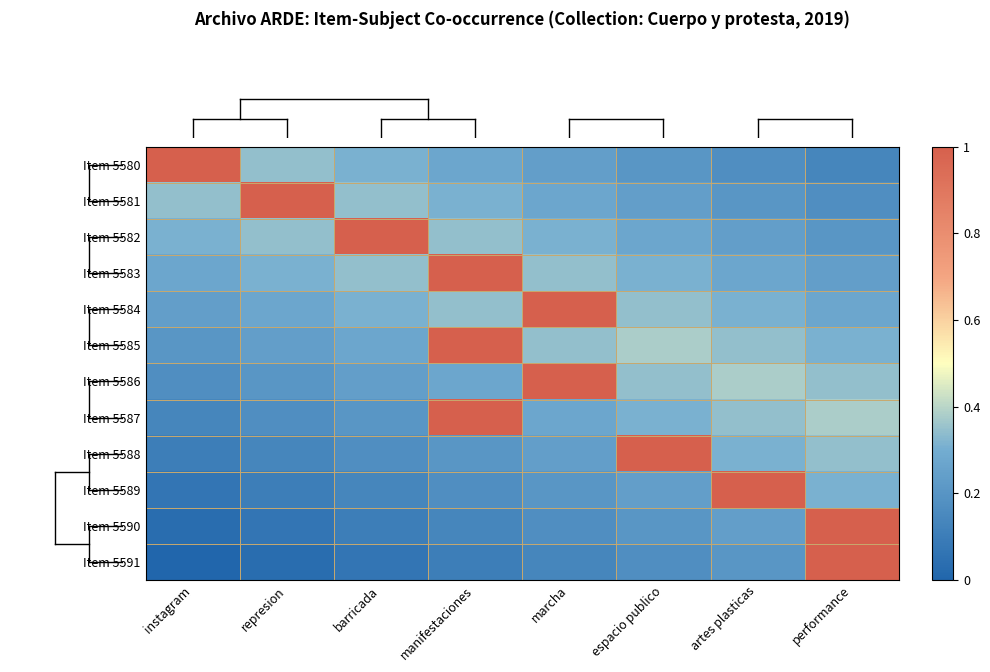

At which category does the chart reach its peak across all series?

instagram